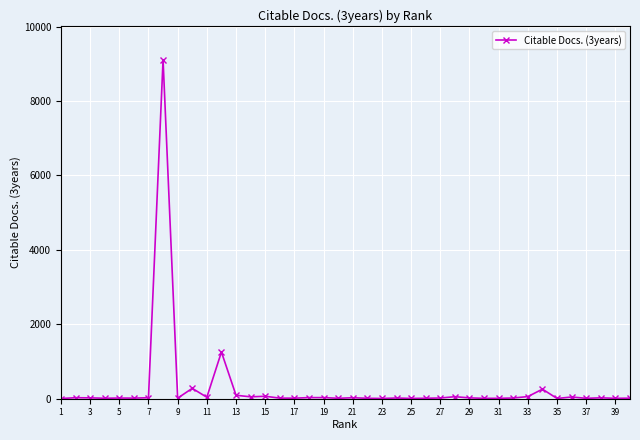

What is the difference between the second highest and second lowest values?

1249